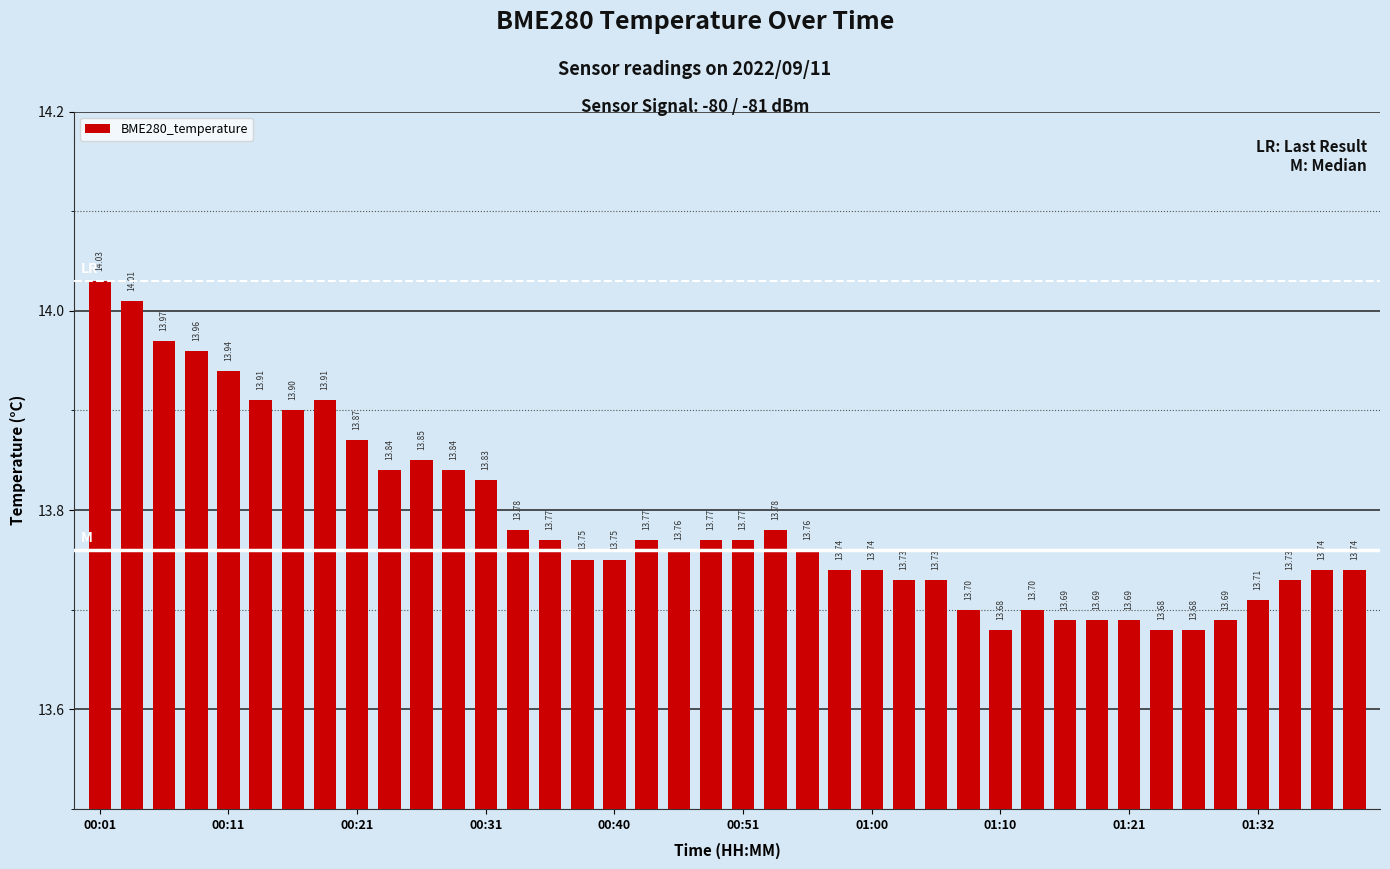

What is the difference between the second highest and second lowest values?

0.3